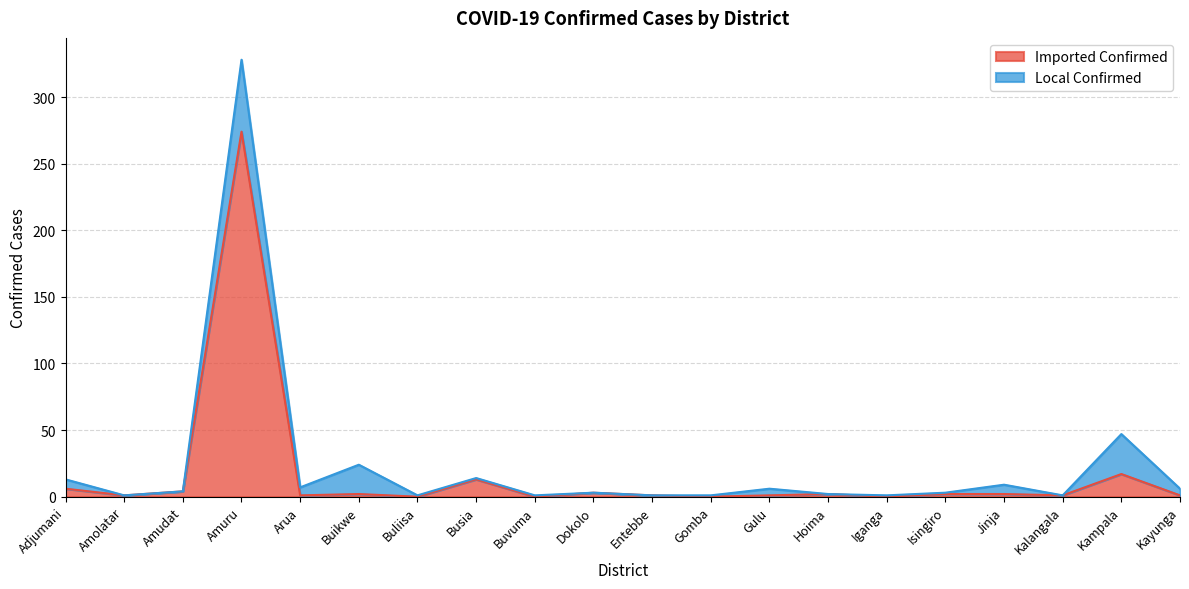

What position from the left is Isingiro?

16